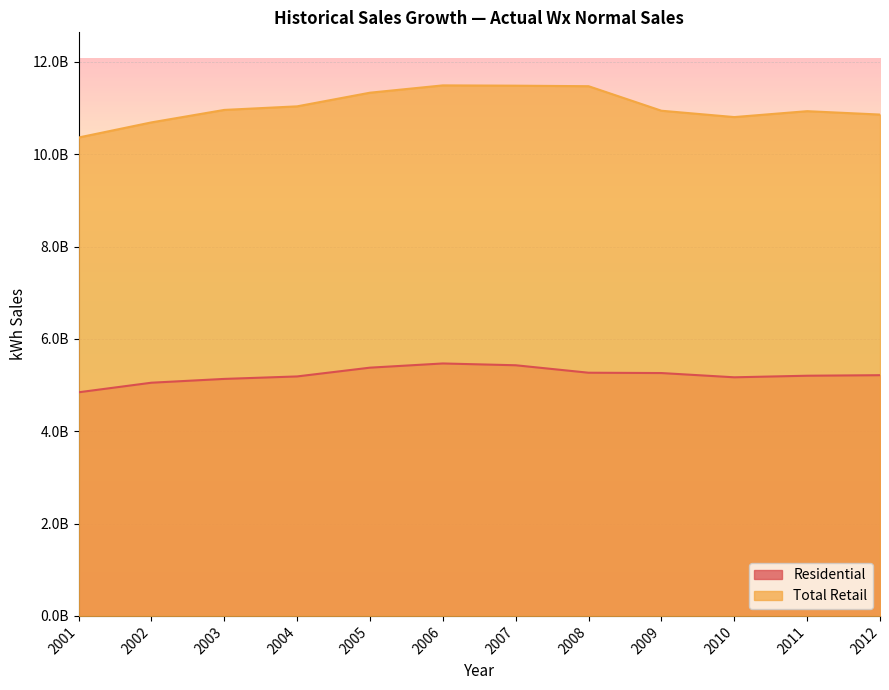

Which category has the highest value across all series?

2006